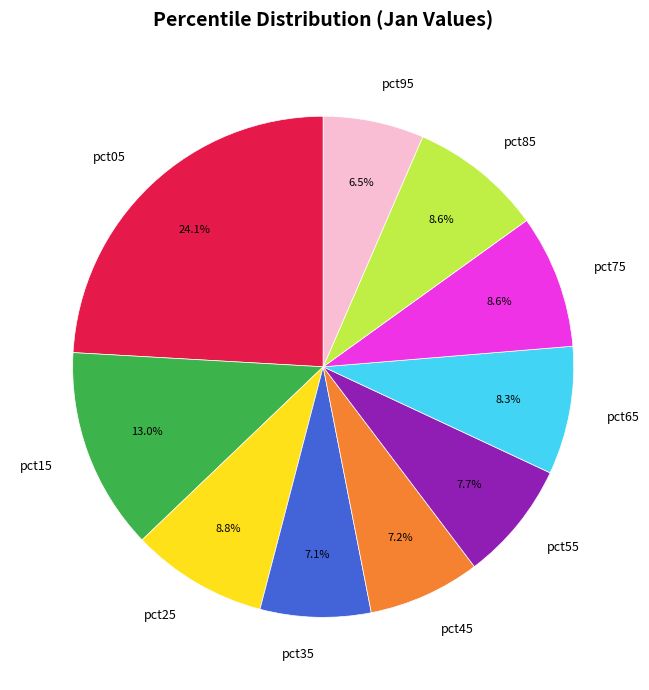

Which category has the biggest portion of the pie?

pct05